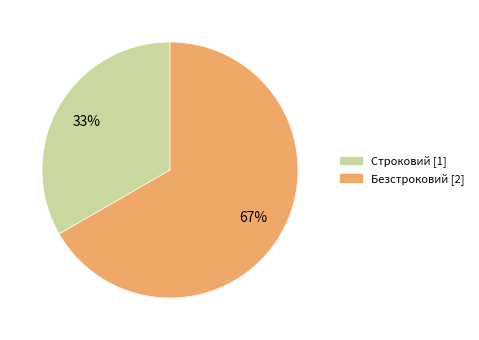

Combined, do Строковий and Безстроковий account for over 50%?

Yes